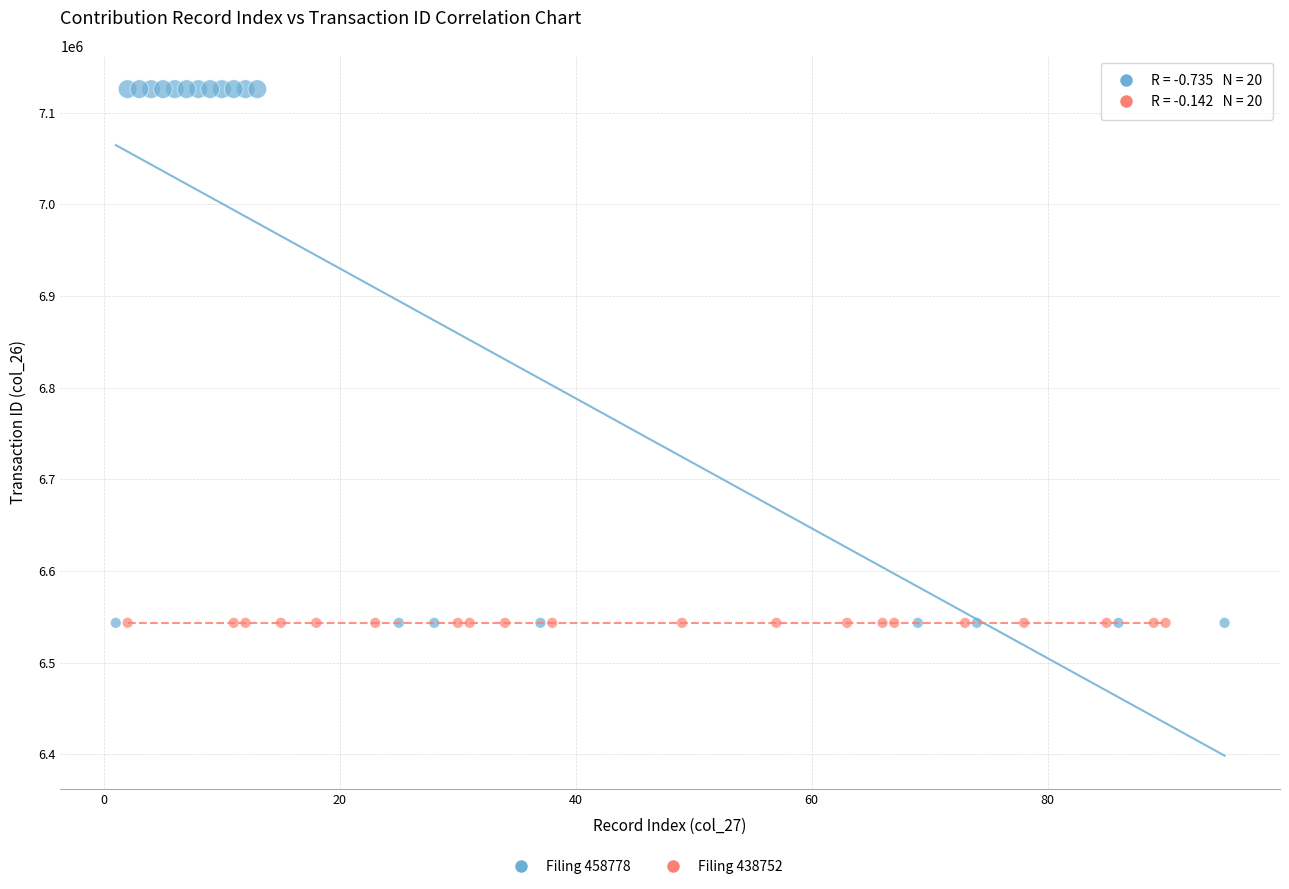

Which series contains the highest Y value?

Filing 458778